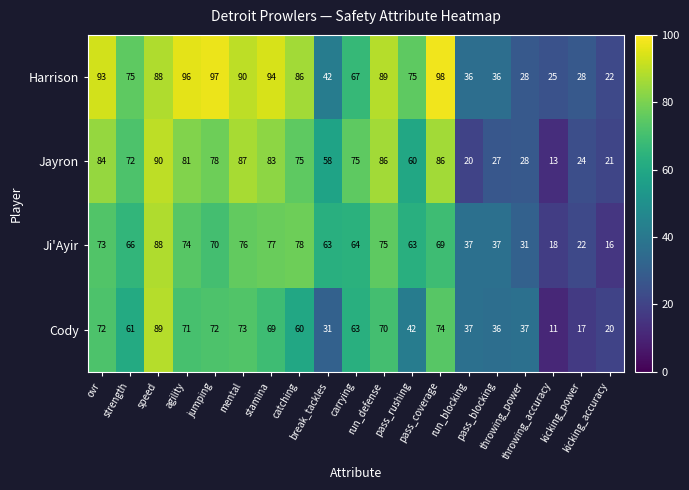

Rank the series by their maximum value, from lowest to highest.

Ji'Ayir, Cody, Jayron, Harrison